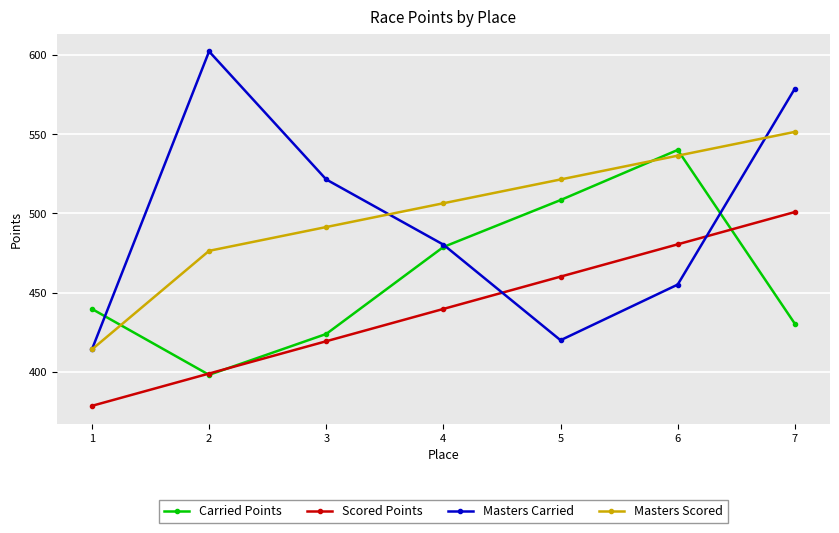

Between 1 and 3, which series saw the biggest shift?

Masters Carried